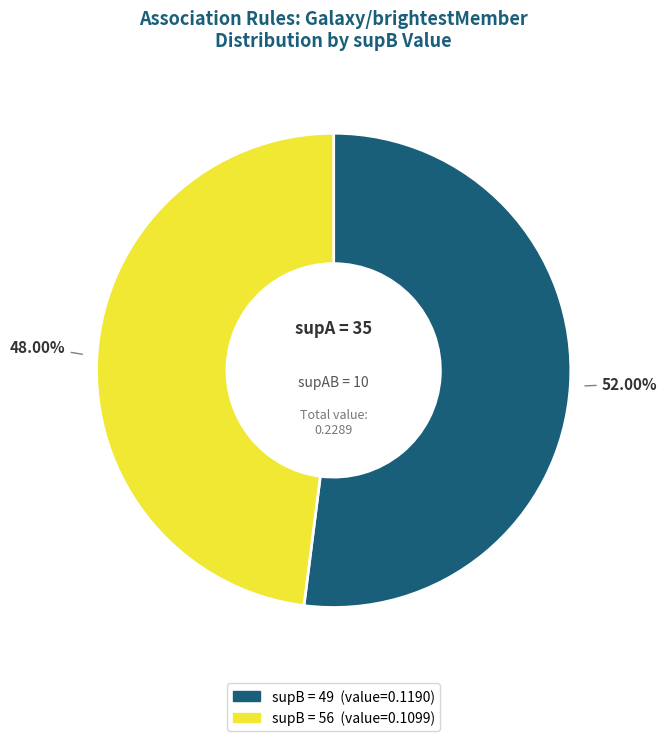

How many segments does this pie chart have?

2